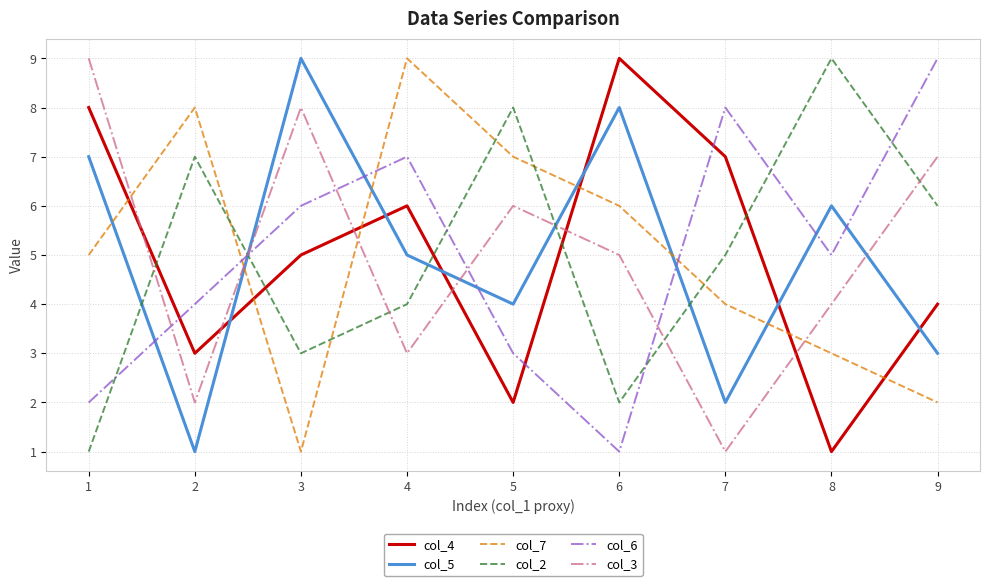

Between which two adjacent categories do col_7 and col_6 first intersect?

2 and 3